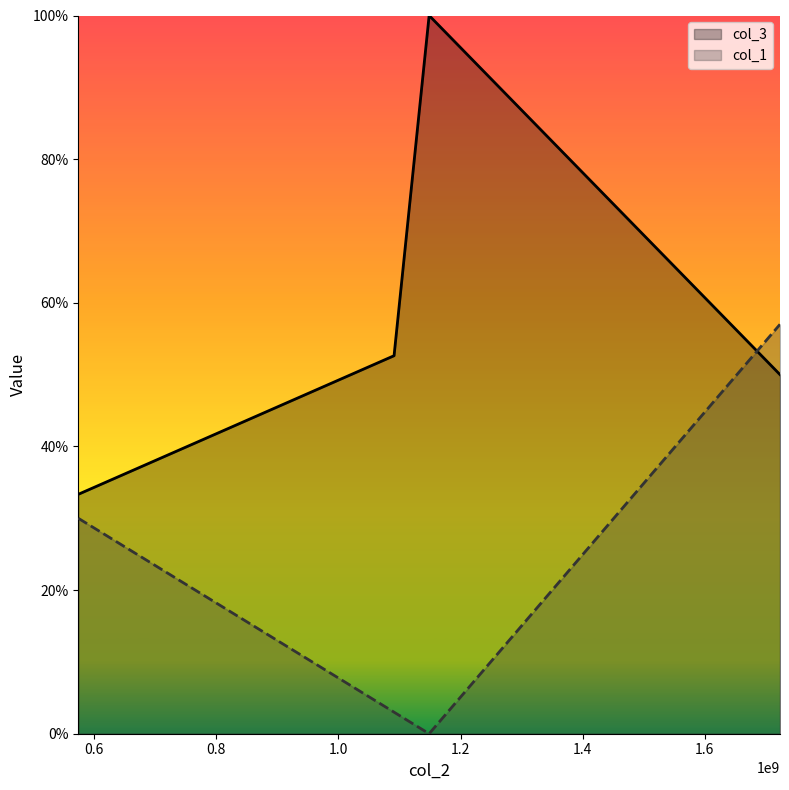

How many series are shown in this chart?

2